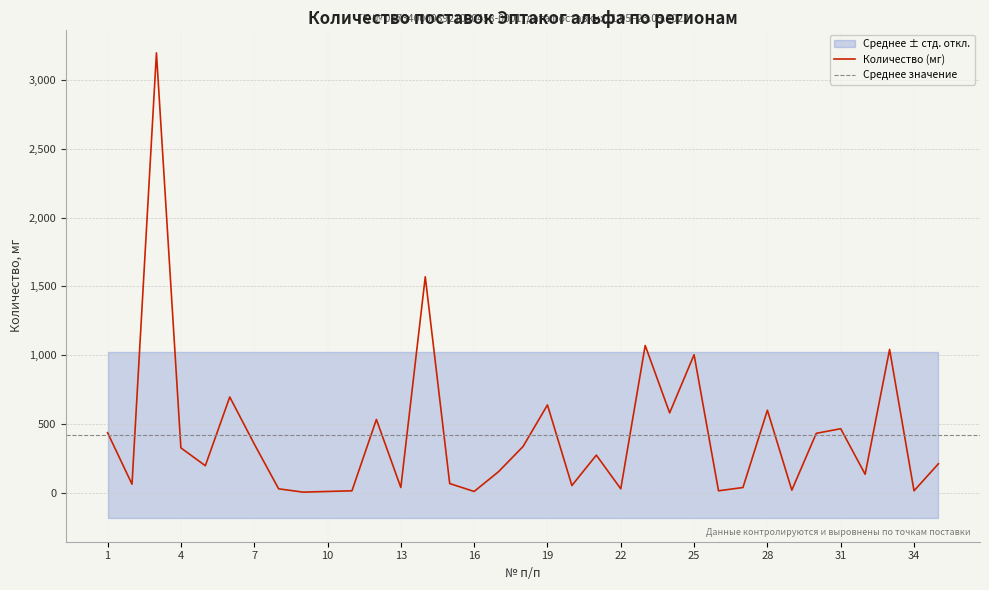

How many series are shown in this chart?

1